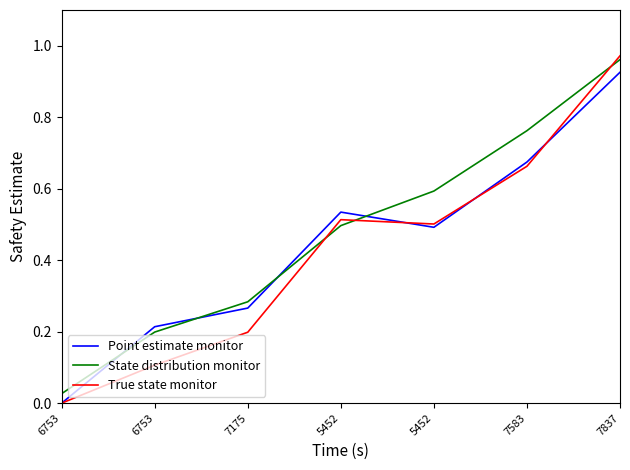

Is the value of True state monitor at 5452 greater than the value of Point estimate monitor at 6753?

Yes